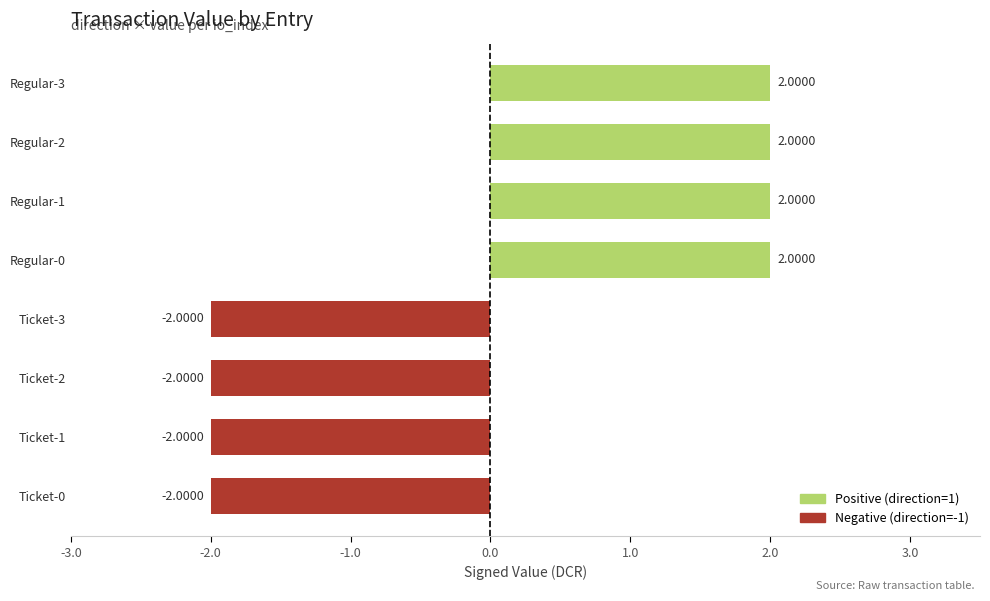

What is the difference between the maximum and minimum values?

4.0